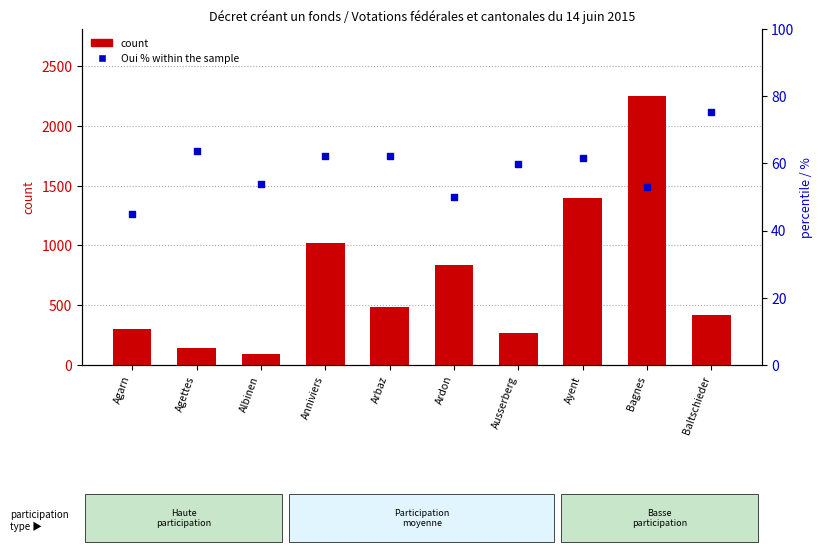

Which series has the largest Y range (max minus min)?

count